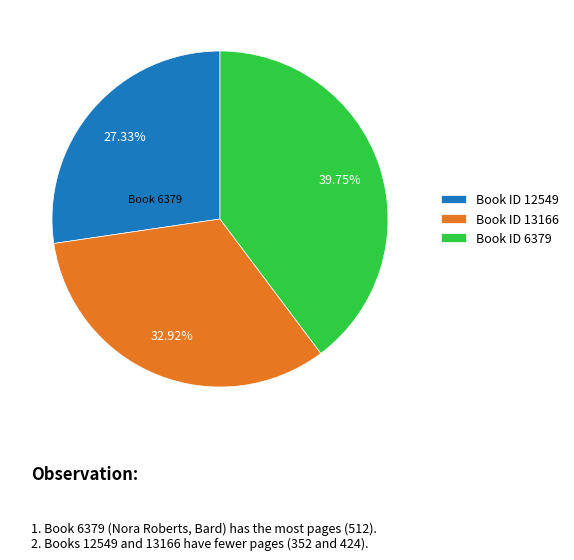

Between Book ID 12549 and Book ID 13166, which is larger?

Book ID 13166